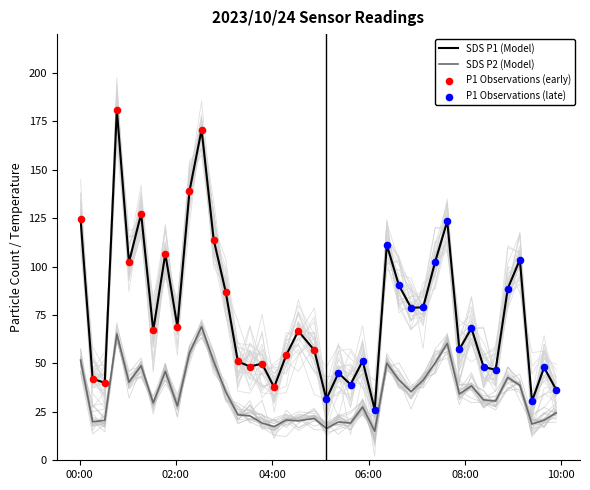

What is the minimum value for SDS P1 (Model)?

26.2